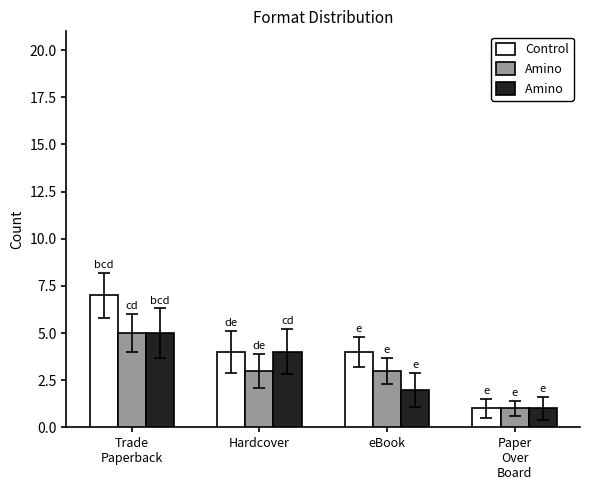

What is the total value across all series at eBook?

9